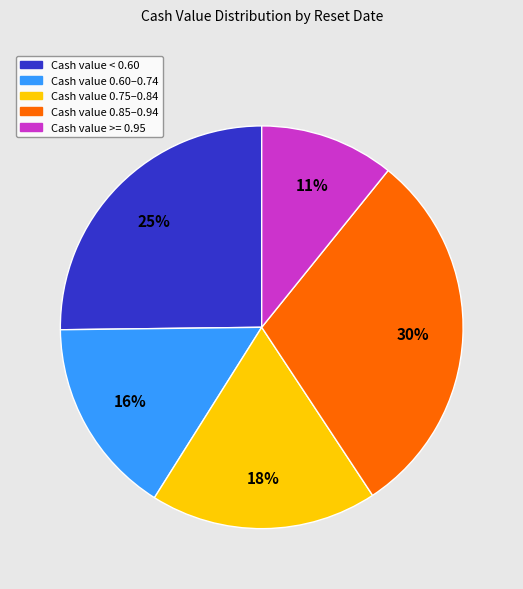

Is it true that Cash value 0.85–0.94 is 37% of the pie?

False